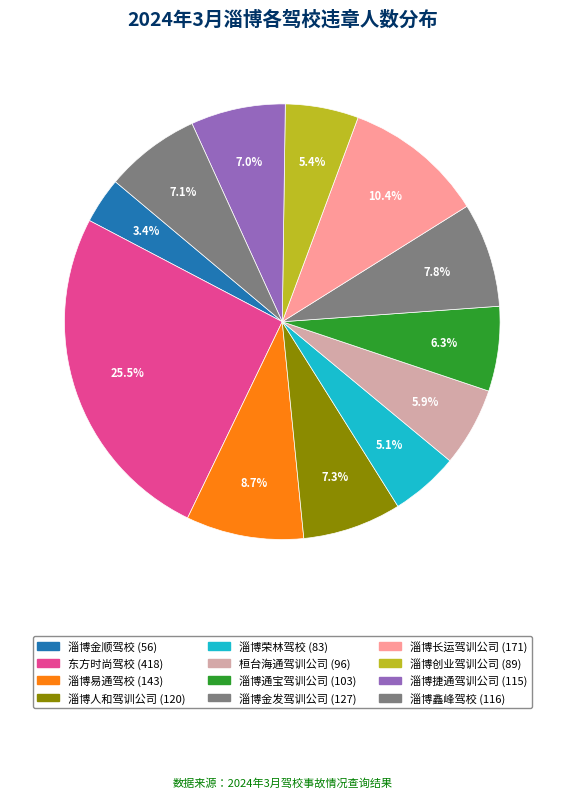

Which category has the smallest portion of the pie?

淄博金顺驾校